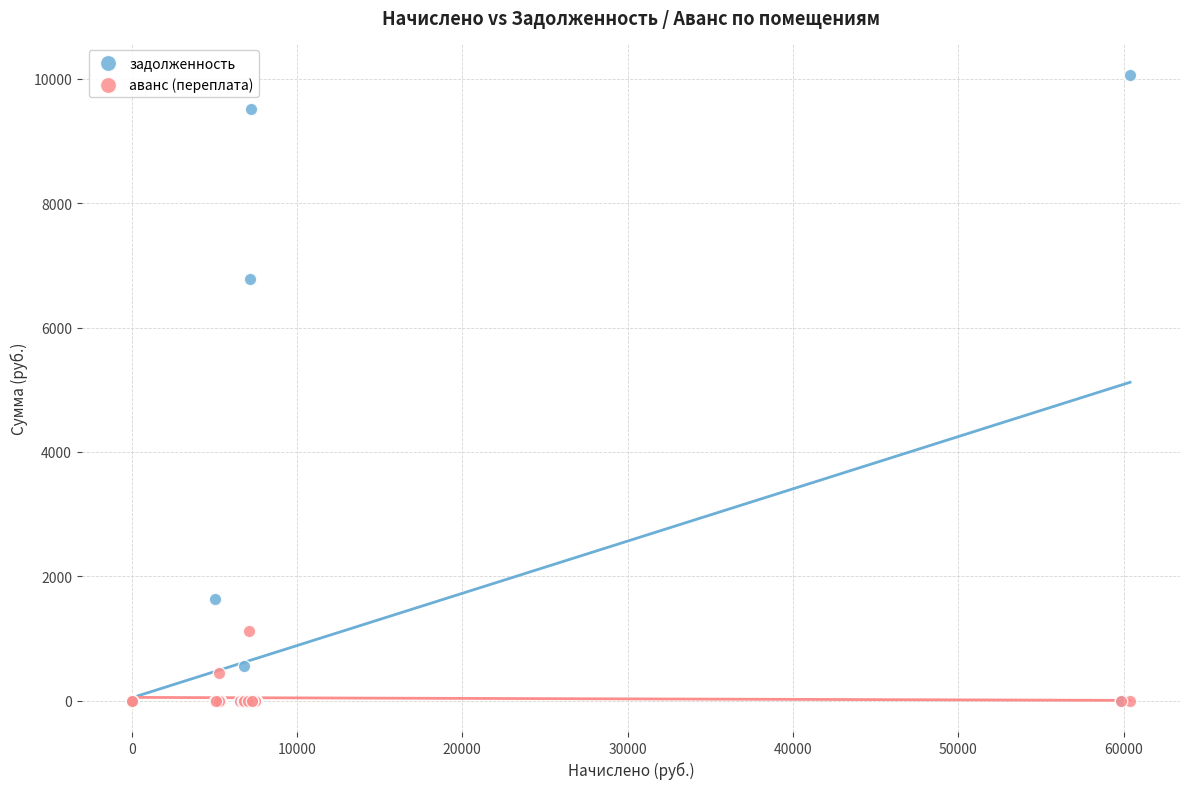

What are all the series names shown in the legend?

задолженность, аванс (переплата)